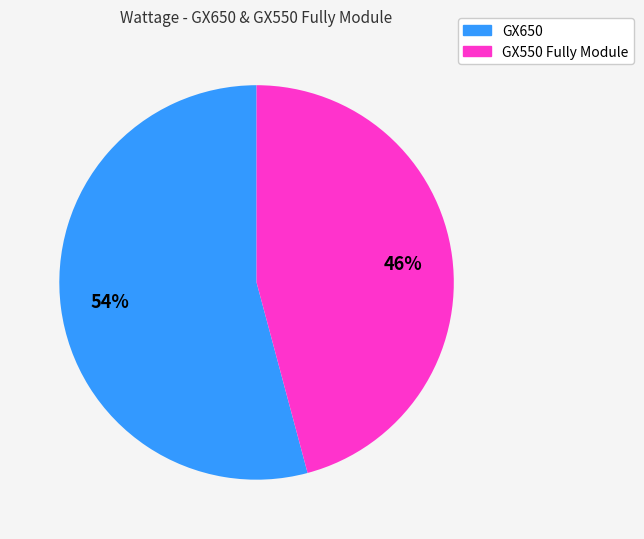

To the nearest percent, what is the difference between the largest and smallest slice percentages?

8%